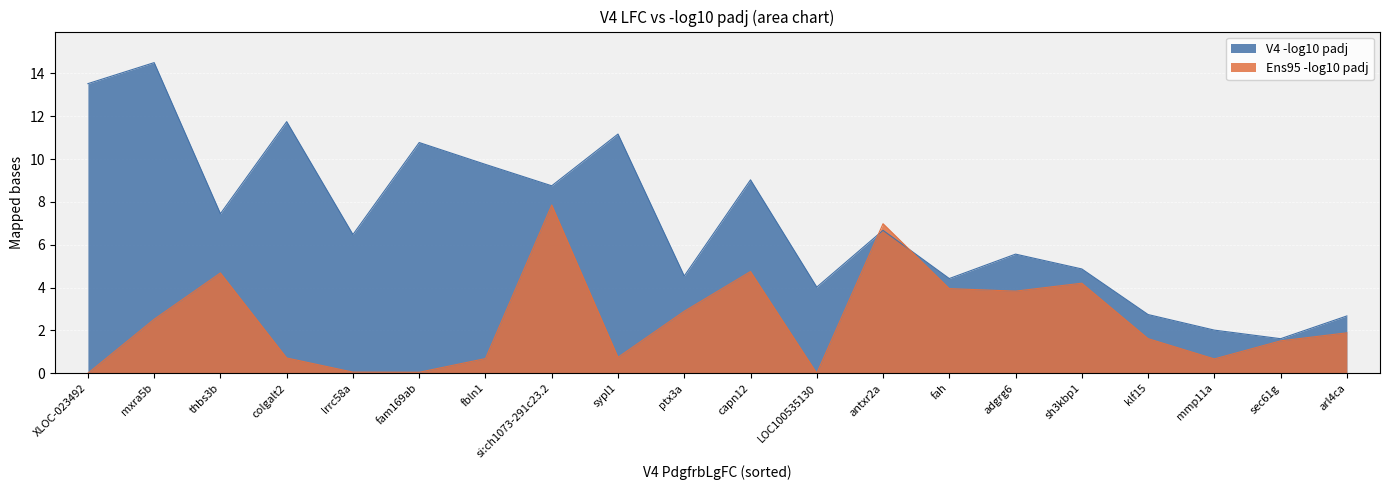

At which label does Ens95 -log10 padj reach its peak?

si:ch1073-291c23.2